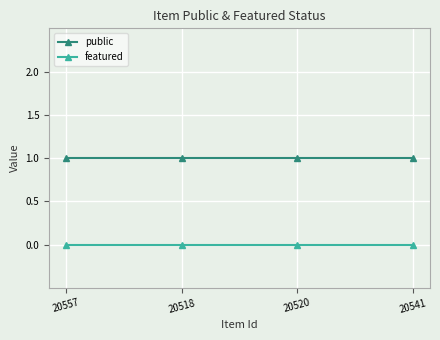

True or false: public and featured cross at least once.

False